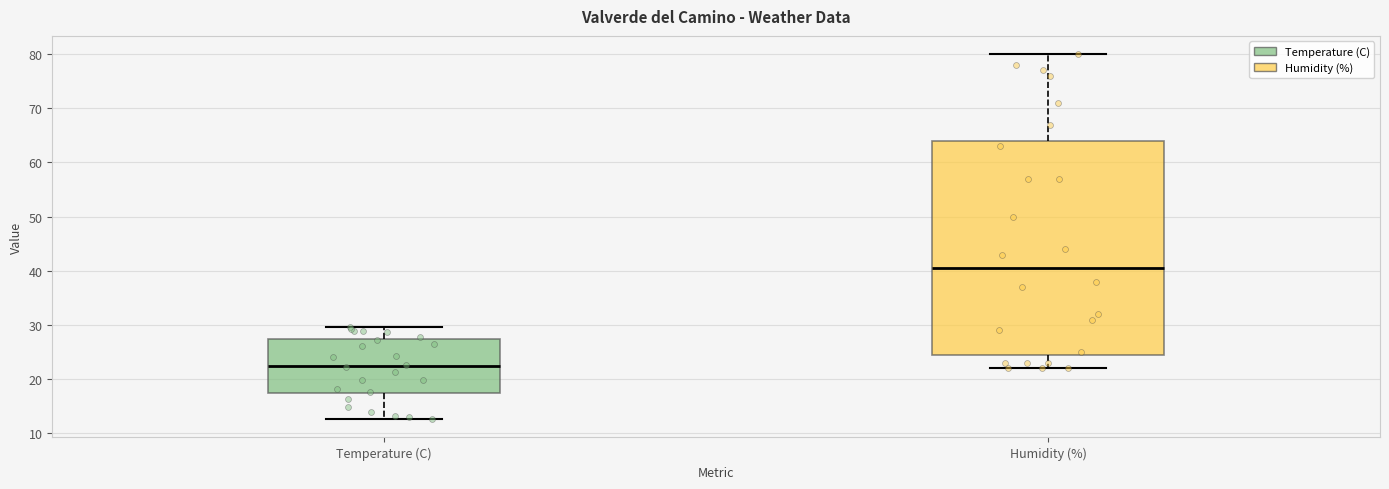

Reading left to right, transcribe this box plot: for each box, give where its median line is, the range the box spans, and where its two whiskers end, as read against the y-axis. The values are not printed on the chart, so give them approximately, as read against the axis.

Temperature (C): median 22, box 17 to 27, whiskers 13 to 30
Humidity (%): median 41, box 25 to 64, whiskers 22 to 80